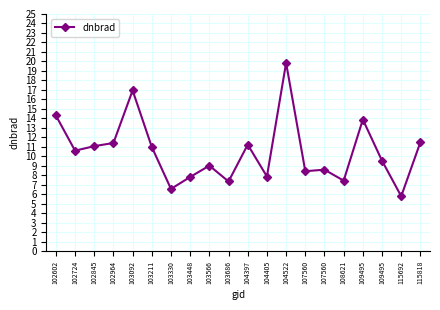

Count the number of values greater than 10.

10